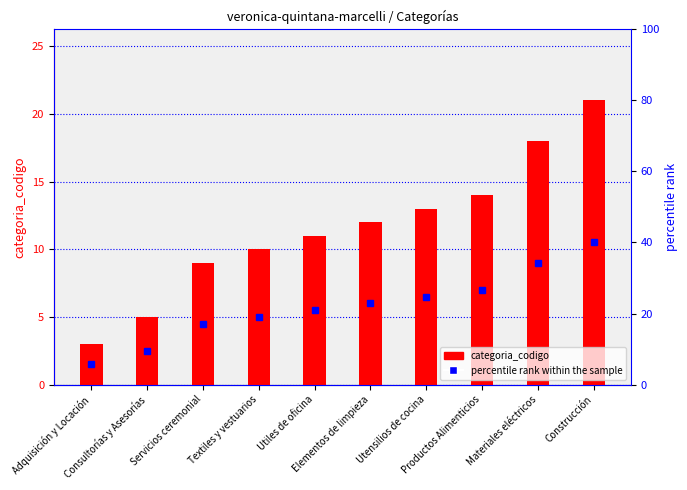

What position from the right is Adquisición y Locación?

10